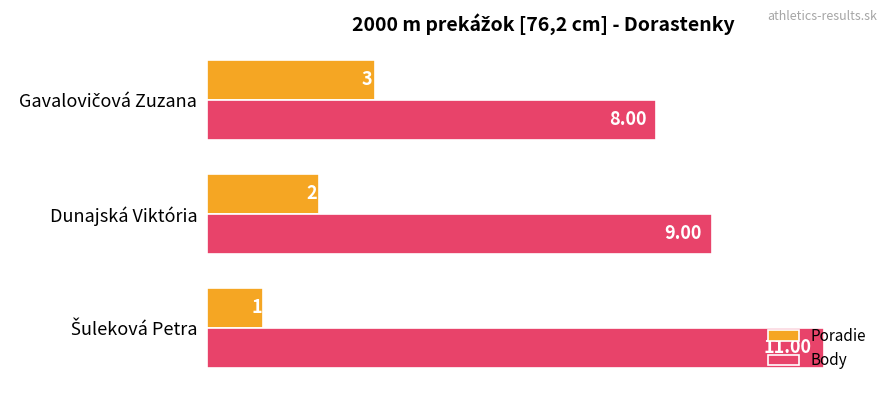

What is the lowest value of the Body series?

8